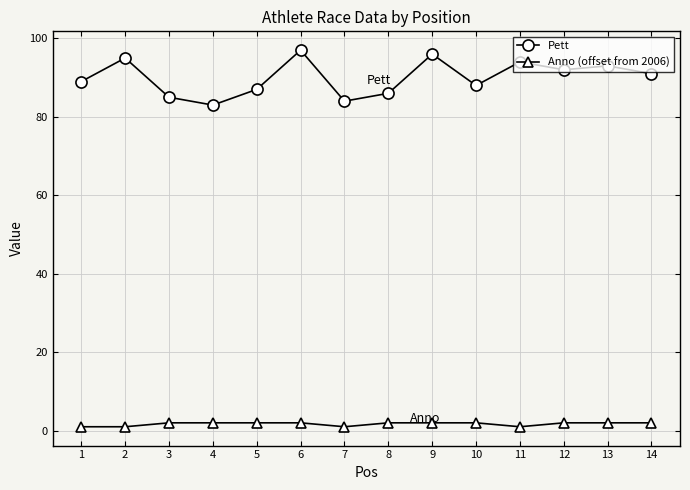

How many interior local valleys does the Pett series have?

4